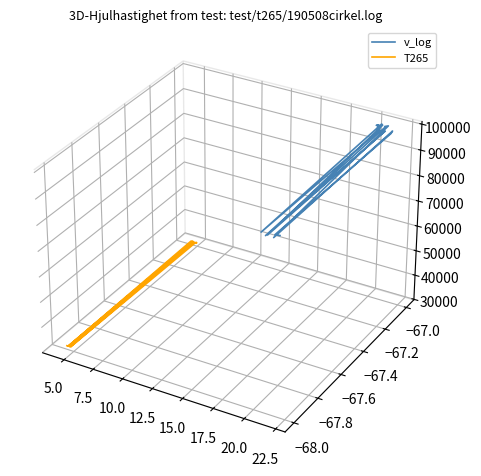

What are all the series names shown in the legend?

v_log, T265